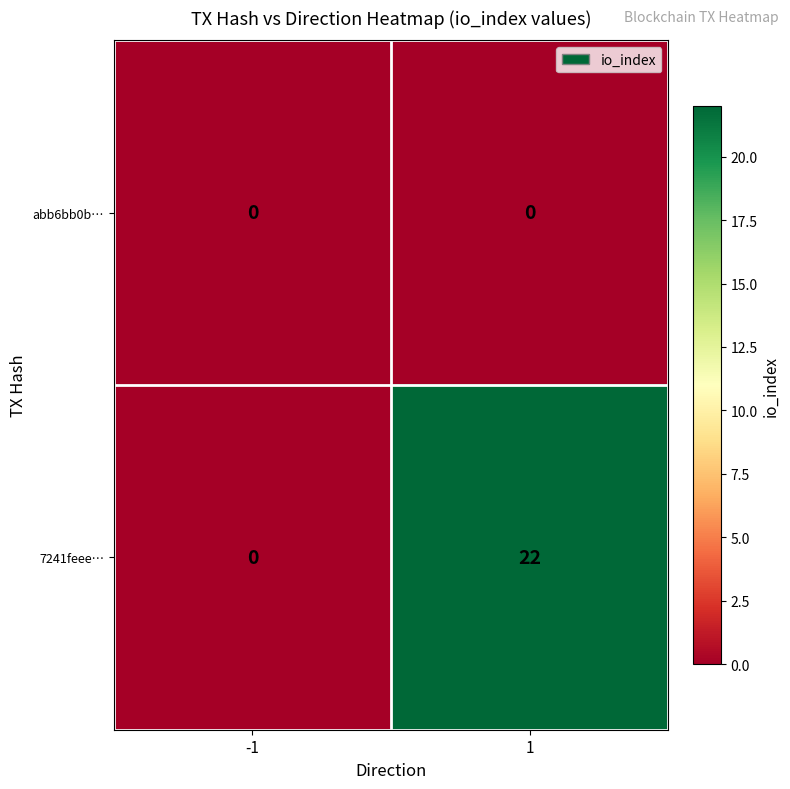

Rank the series by their average value, from lowest to highest.

abb6bb0b…, 7241feee…